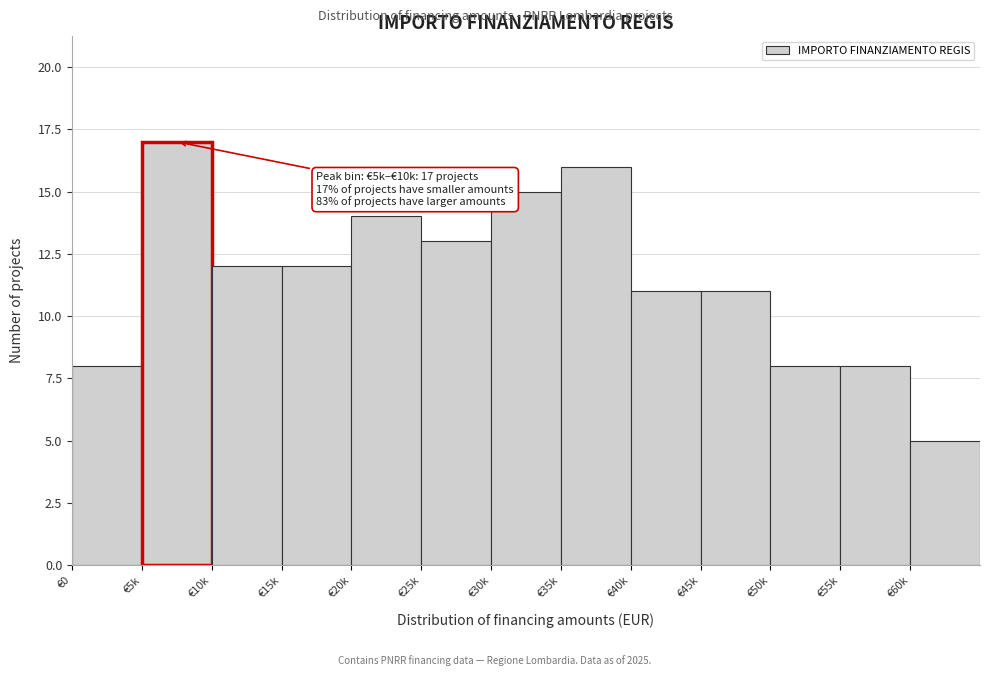

Reading left to right, list all the values displayed in this chart.

€0=8	€5k=17	€10k=12	€15k=12	€20k=14	€25k=13	€30k=15	€35k=16	€40k=11	€45k=11	€50k=8	€55k=8	€60k=5